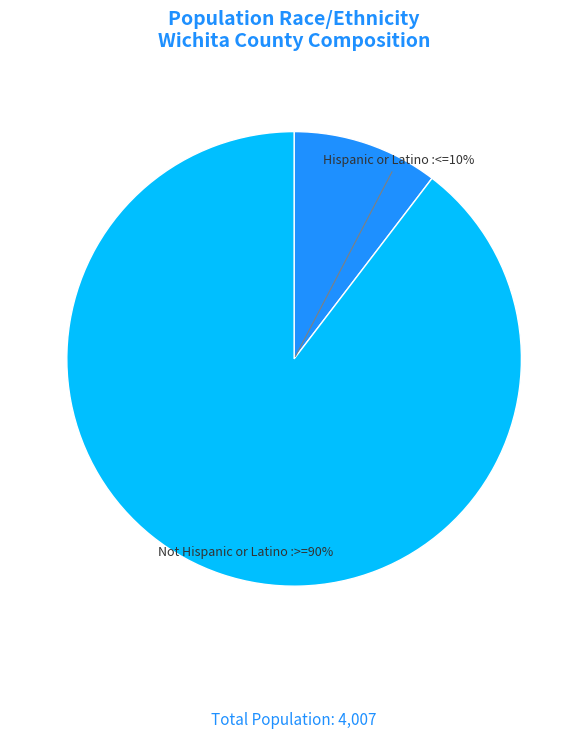

How many slices are in this pie chart?

2